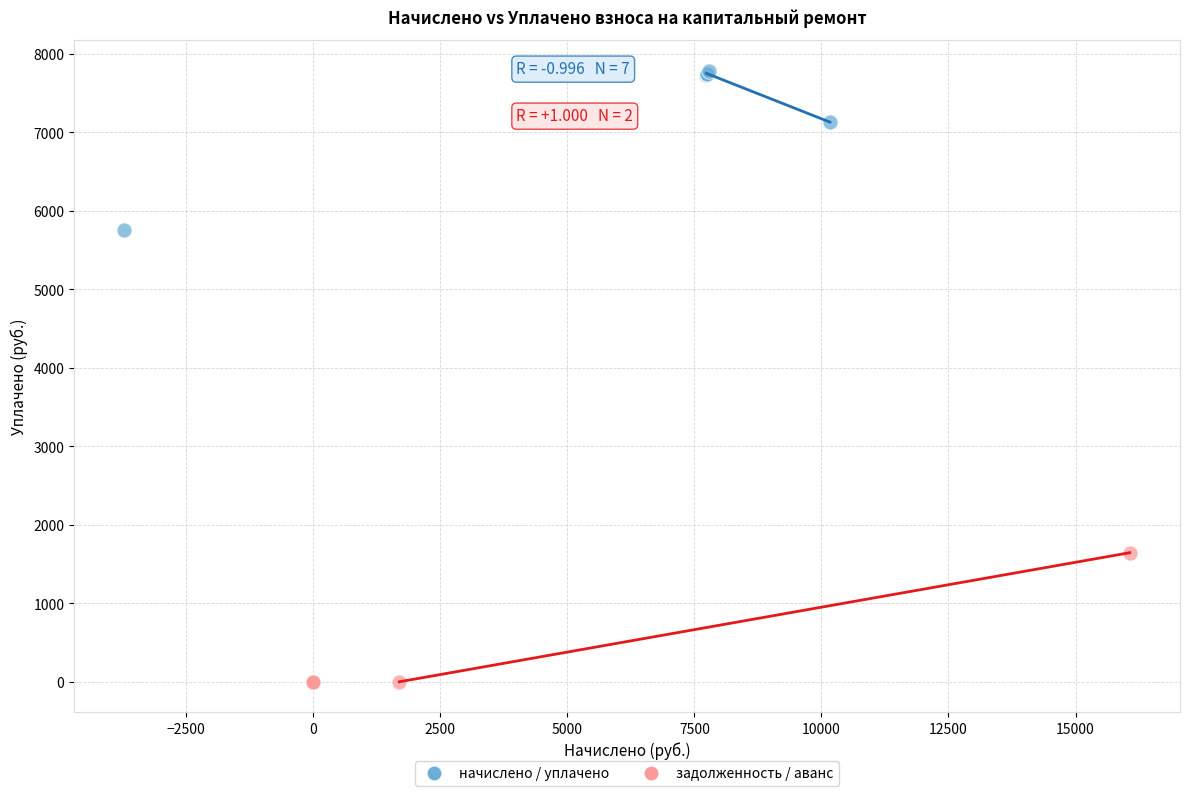

Which series has the widest spread of Y values?

начислено / уплачено